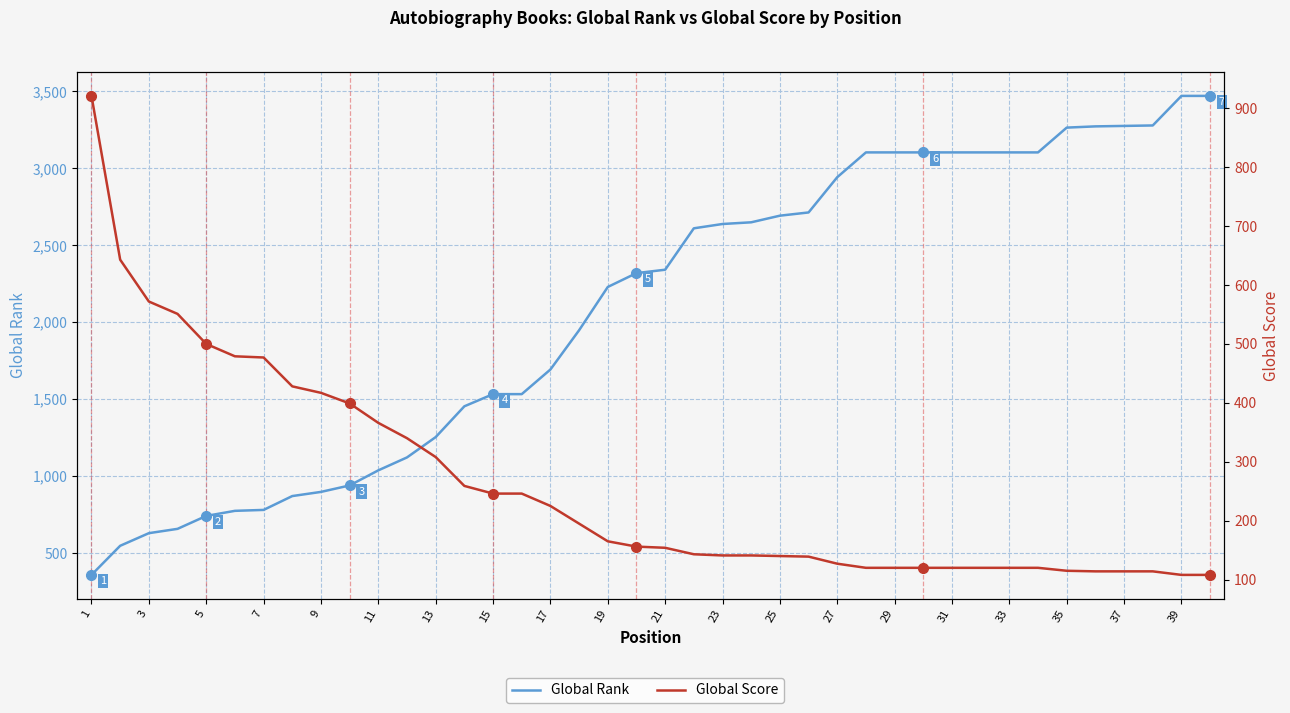

After their last crossing, which series has the higher values: Global Score or Global Rank?

Global Rank